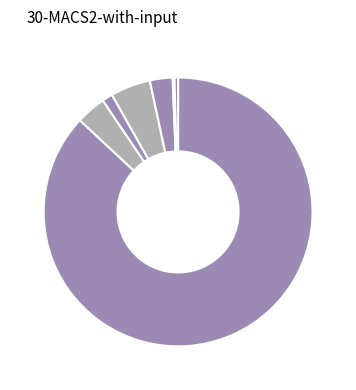

How many segments does this pie chart have?

7